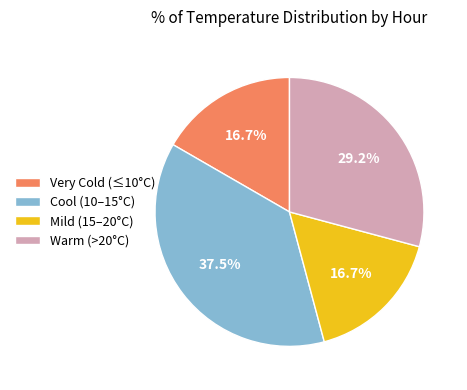

To the nearest percent, what is the average slice percentage?

25%